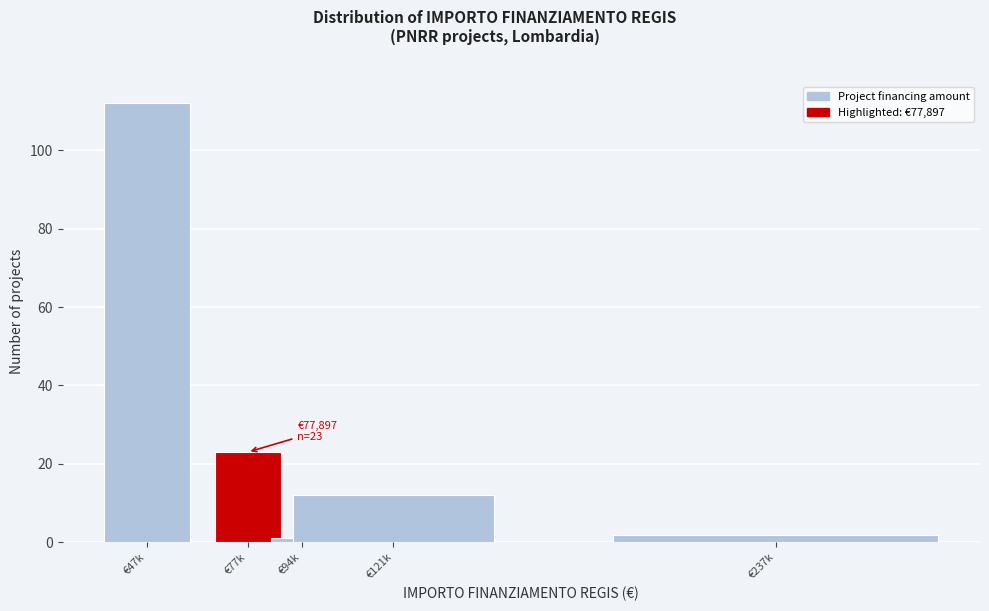

Reading left to right, extract all data points from this chart.

112	23	1	12	2